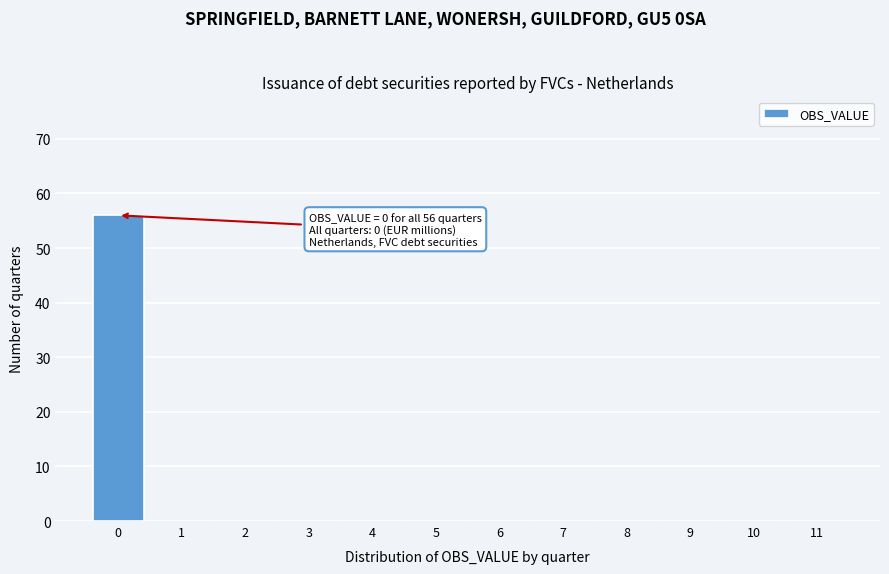

Reading left to right, transcribe all the data shown in this chart.

0=56	1=0	2=0	3=0	4=0	5=0	6=0	7=0	8=0	9=0	10=0	11=0